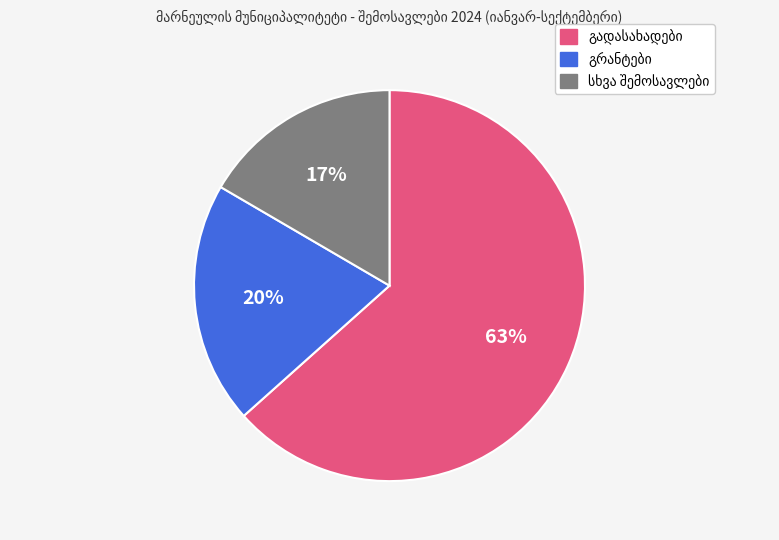

Count the number of slices in the pie.

3